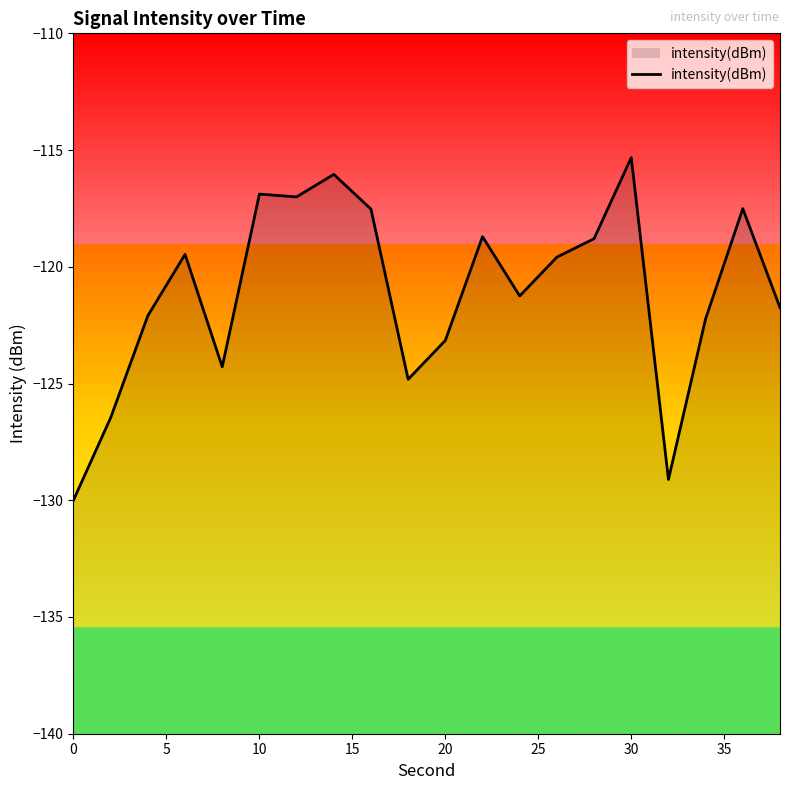

What is the difference between the maximum and minimum values?

14.7